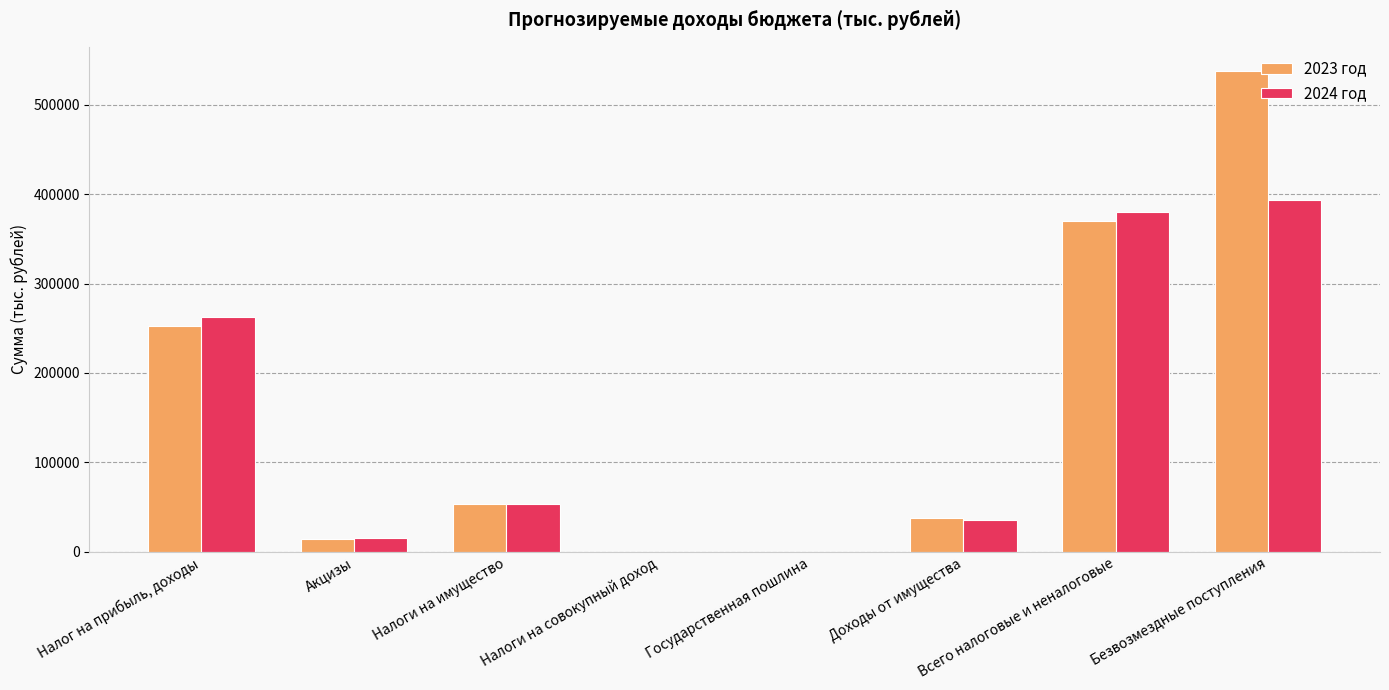

What is the sum of the 2023 год values at Налог на прибыль, доходы and Доходы от имущества?

290650.4